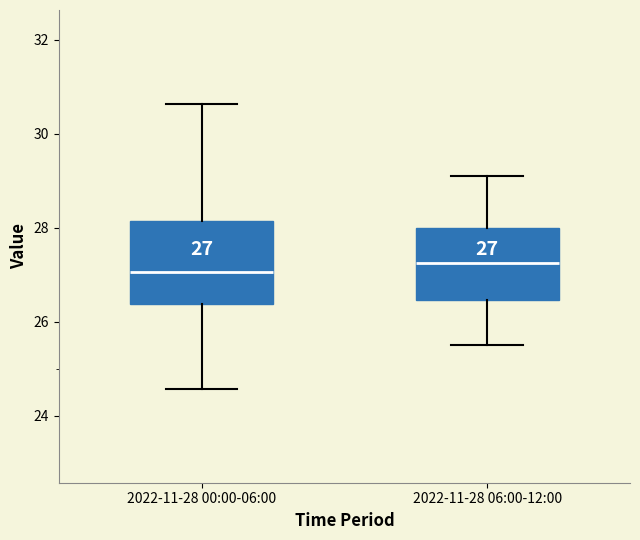

Which box is the tallest, from its lower edge to its upper edge?

2022-11-28 00:00-06:00